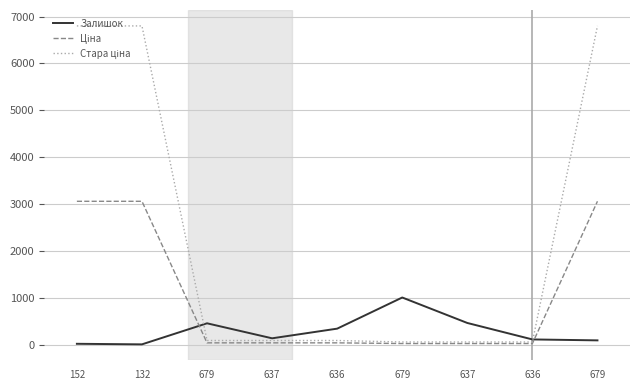

Is this an area chart (filled region under the line)?

No